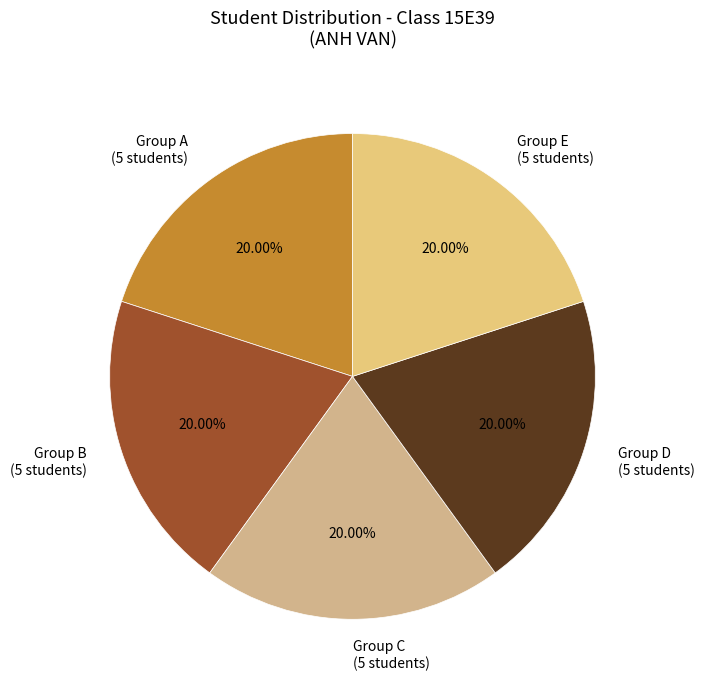

Is the sum of Group E and Group C greater than half?

No